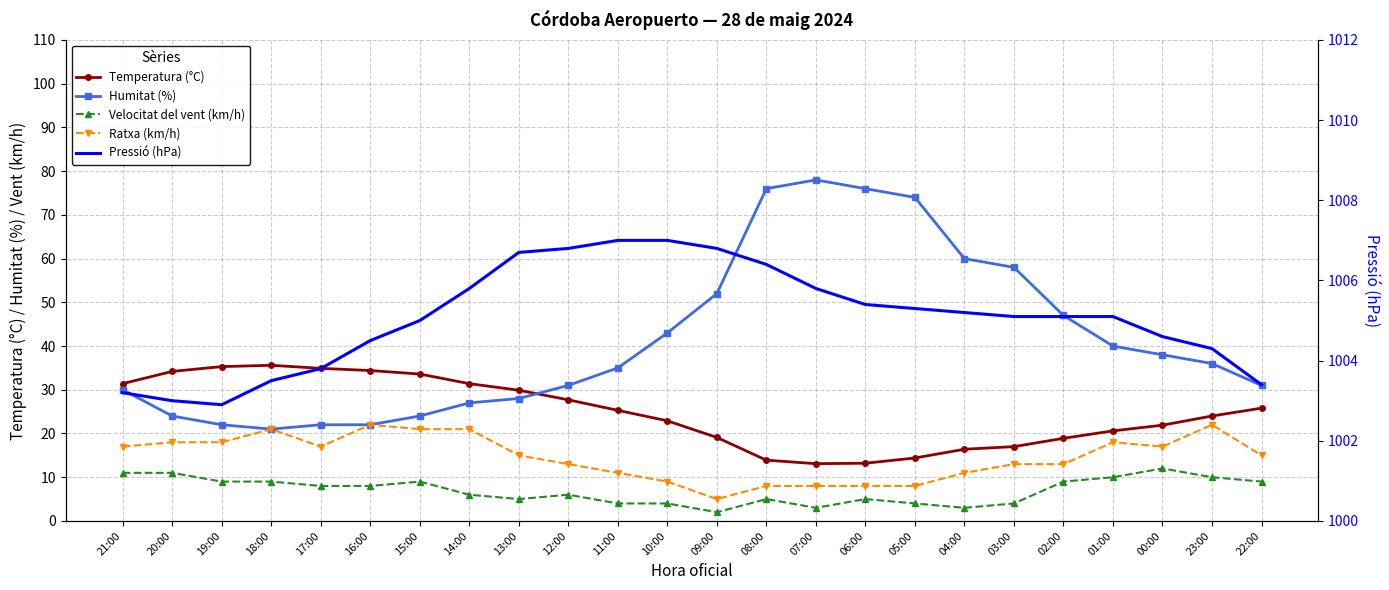

True or false: Ratxa (km/h) has more than 2 interior local peaks.

True